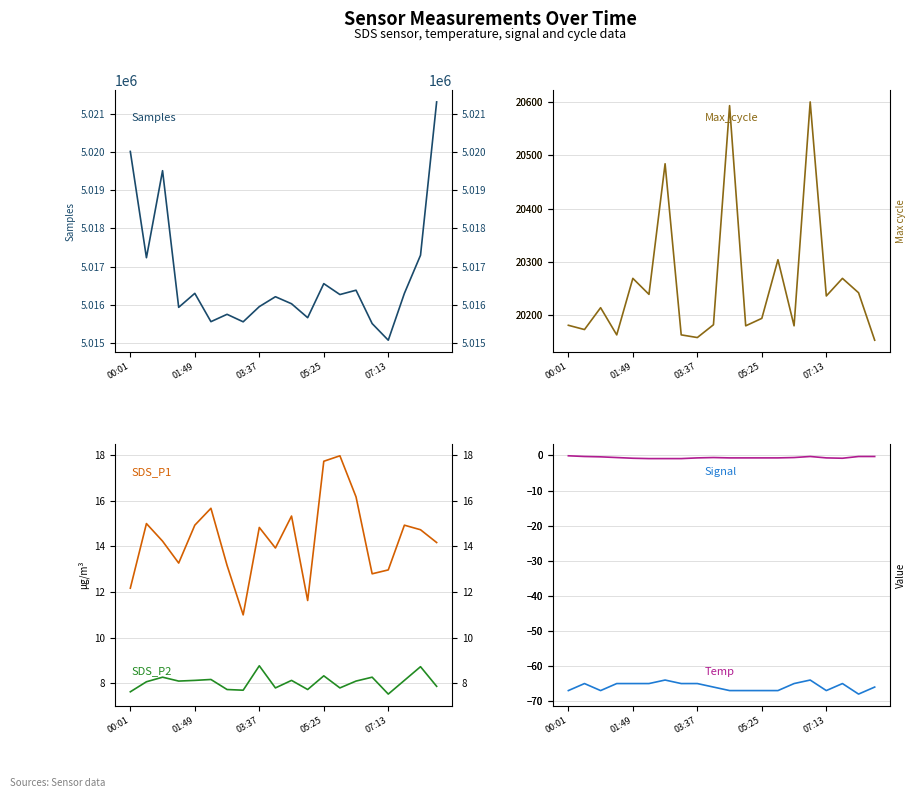

What is the label of the 2nd point from the left?

01:49